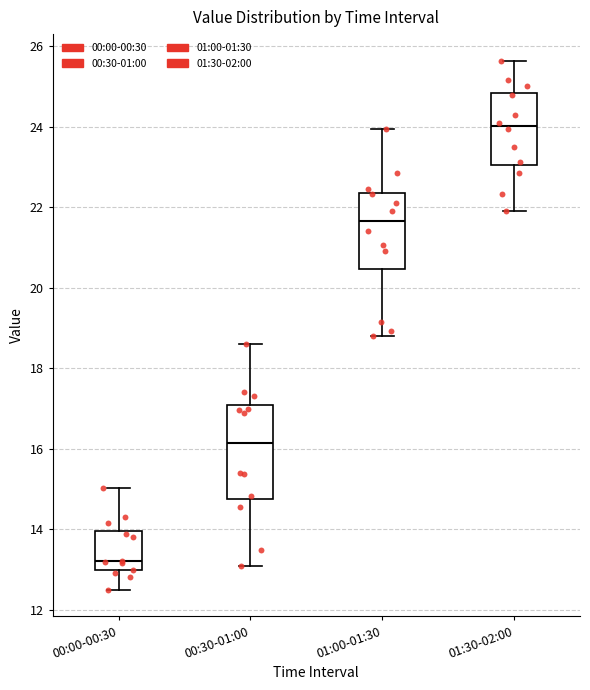

Which box has the lowest median line?

00:00-00:30